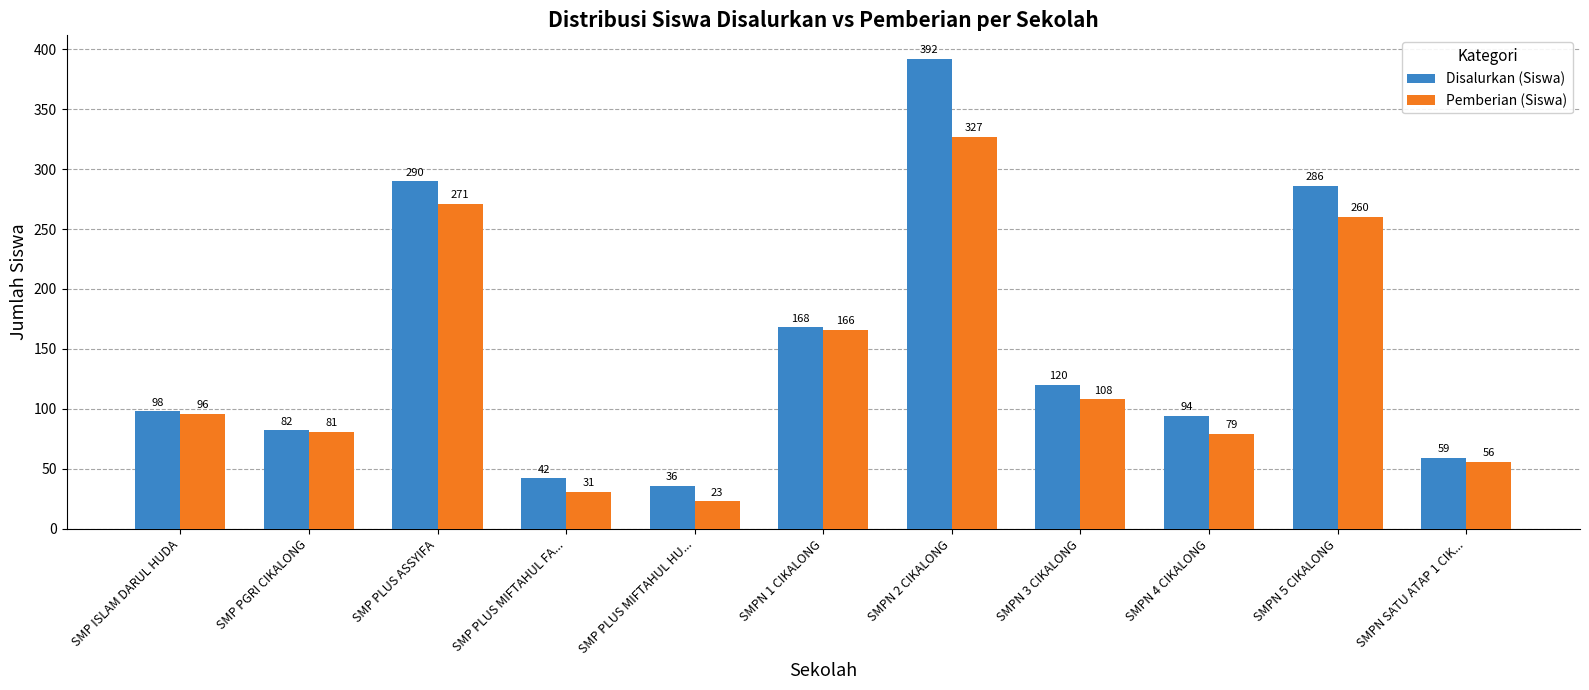

At which category does the chart reach its minimum across all series?

SMP PLUS MIFTAHUL HU...